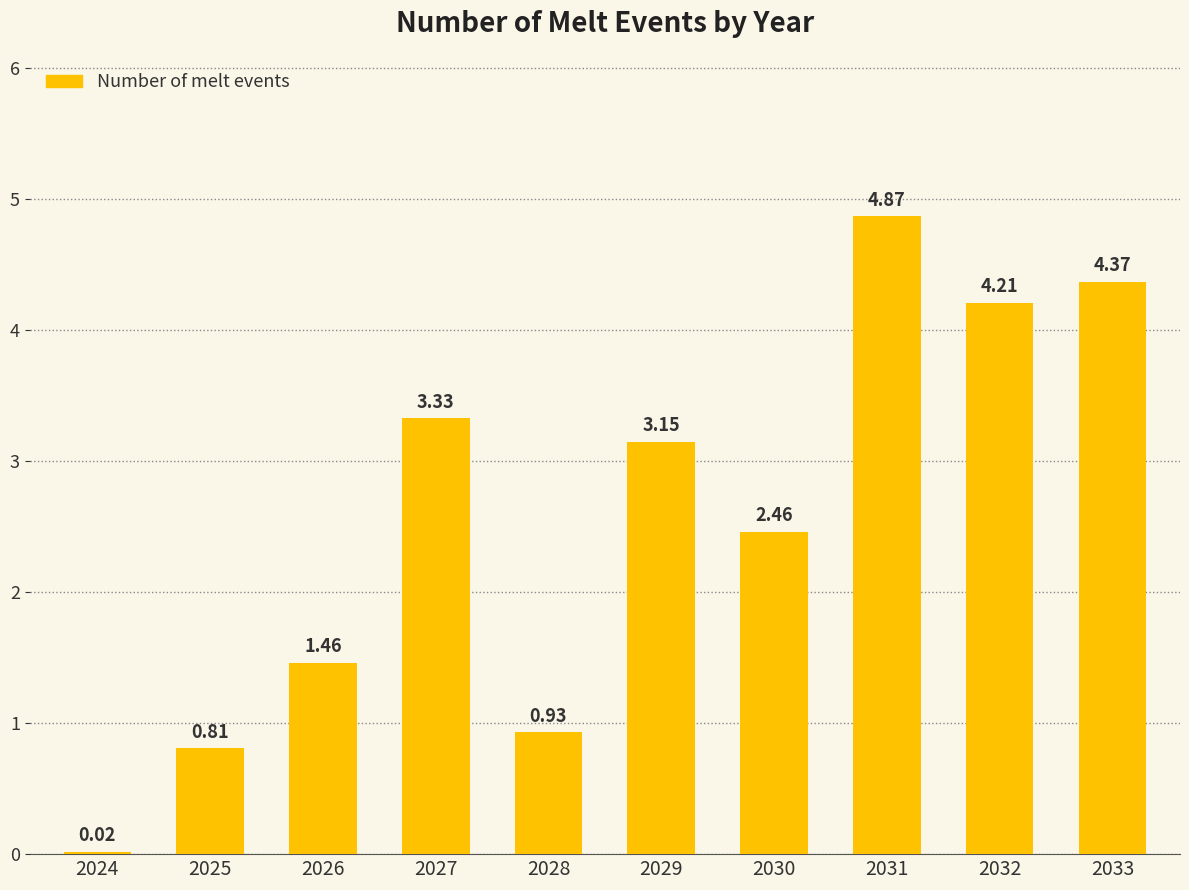

What is the change in value from 2025 to 2027?

+2.5